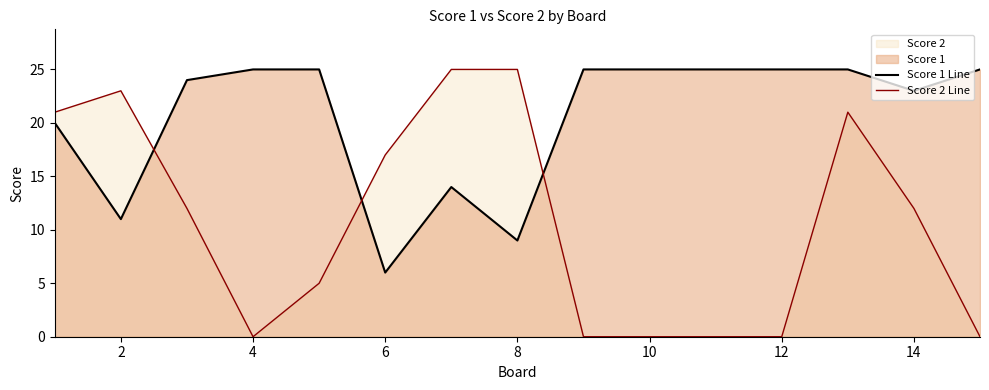

Which series has the largest range (max minus min)?

Score 2 Line